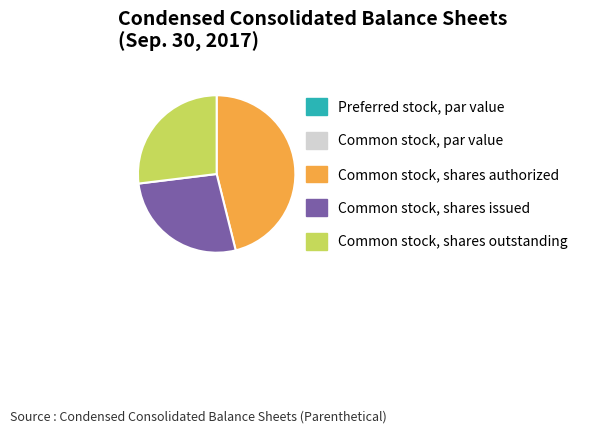

Which category has the biggest portion of the pie?

Common stock, shares authorized